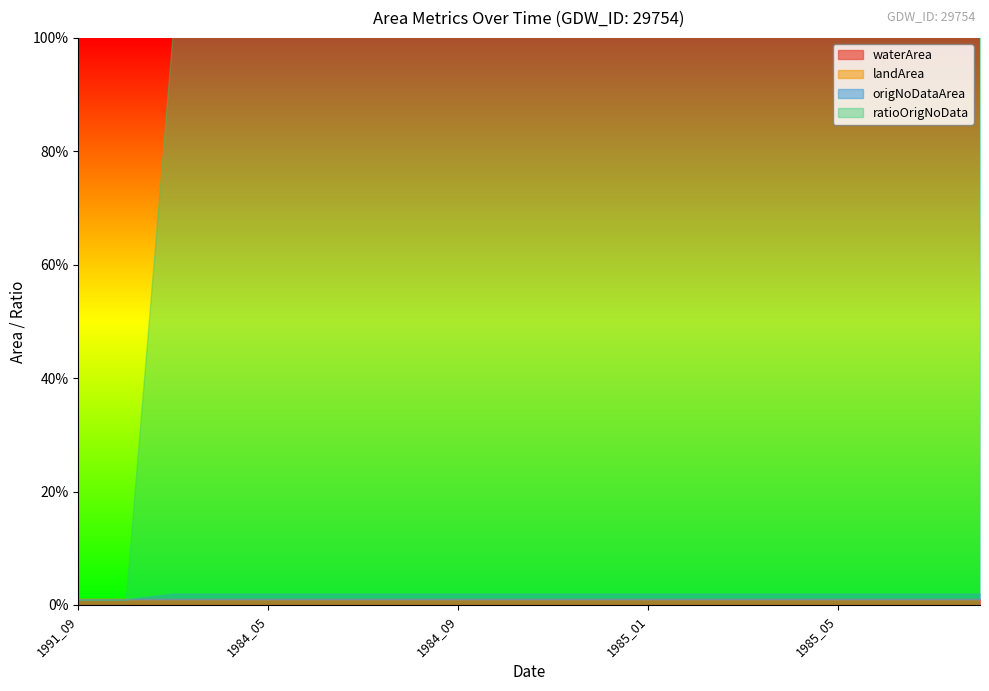

Between 1984_09 and 1985_06, which series saw the biggest shift?

waterArea